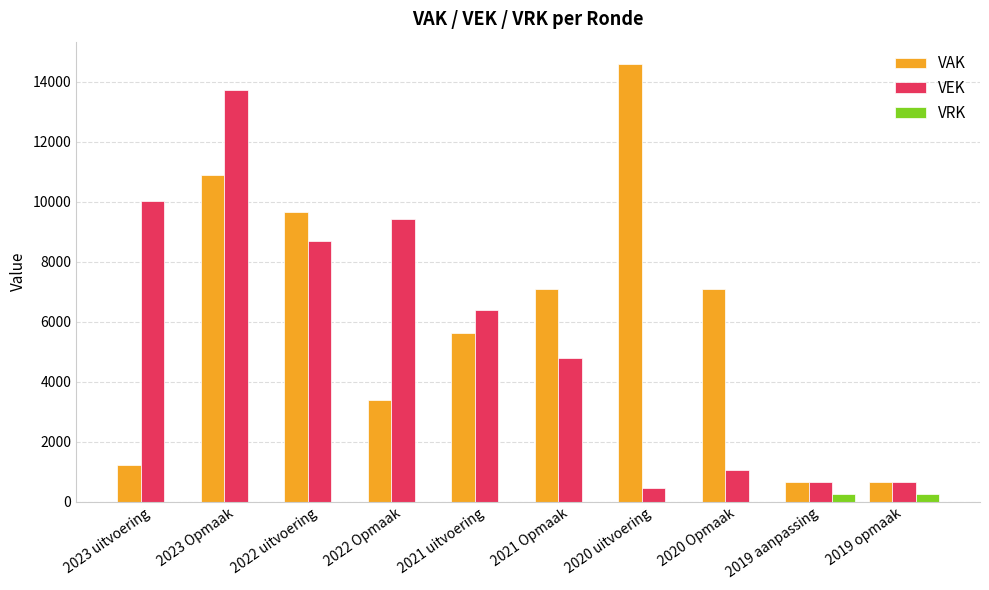

Are the bars horizontal?

No